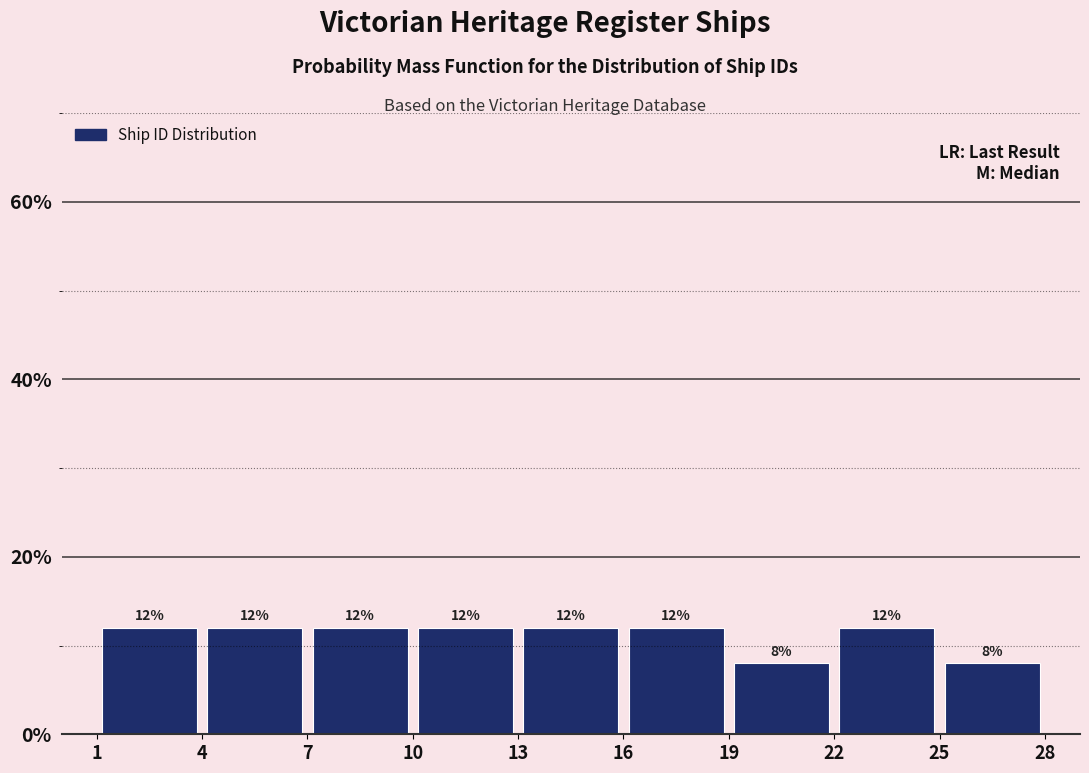

How tall is the bar that spans 4 to 7 on the x-axis?

12